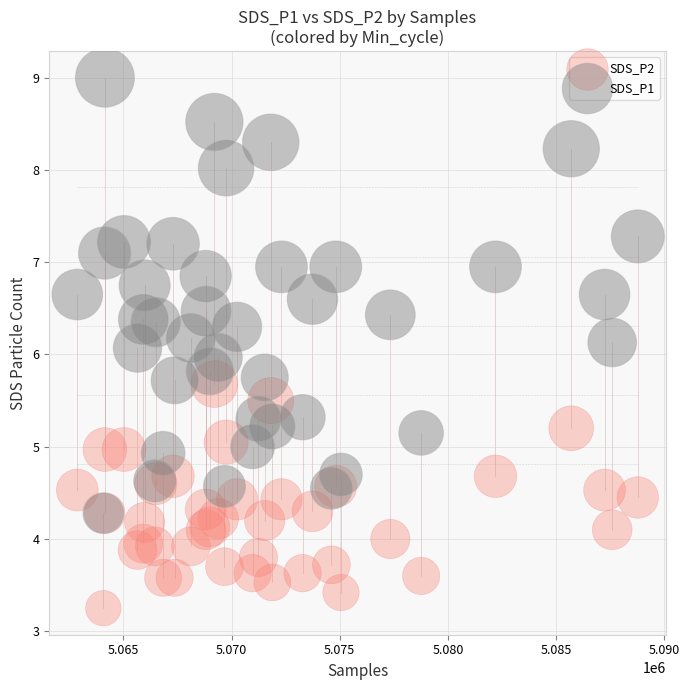

What are all the series names shown in the legend?

SDS_P2, SDS_P1